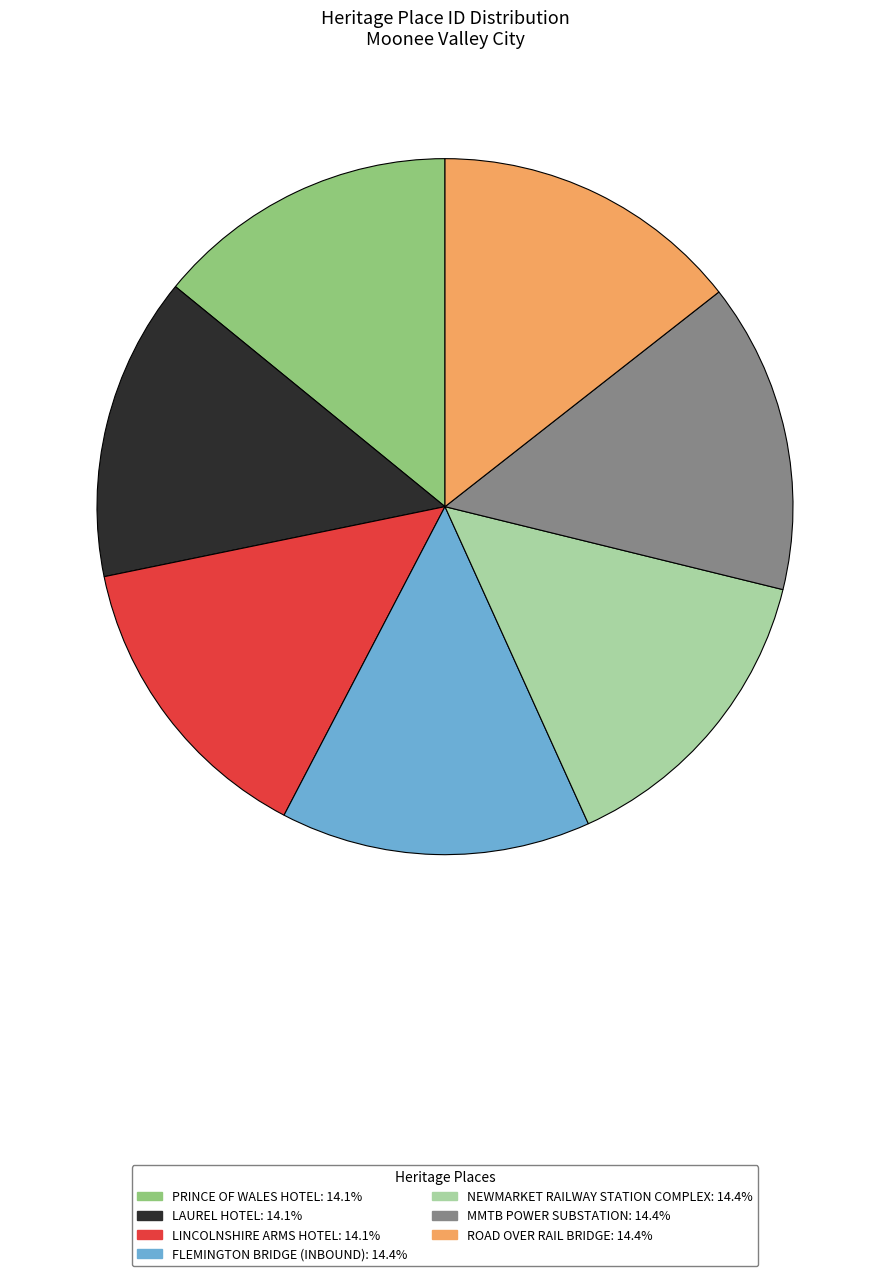

Does FLEMINGTON BRIDGE (INBOUND) represent more than half of the total?

No